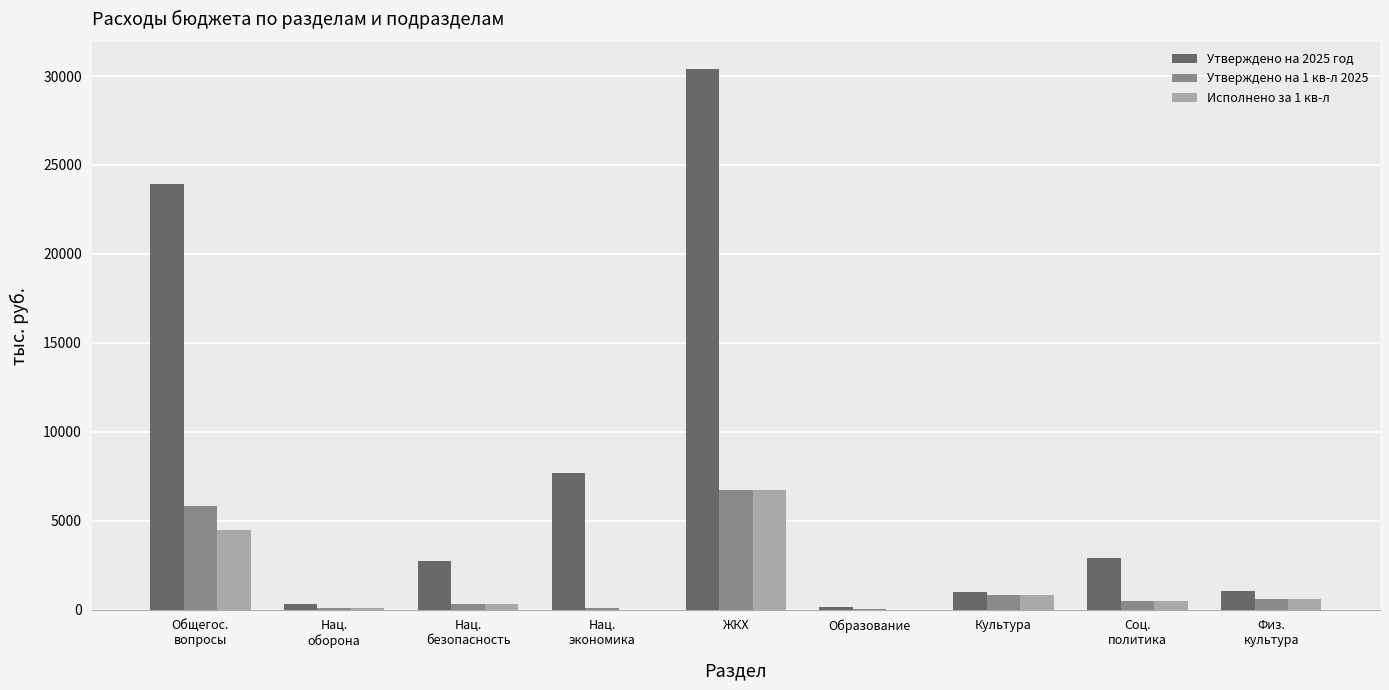

How many distinct data groups are displayed?

3